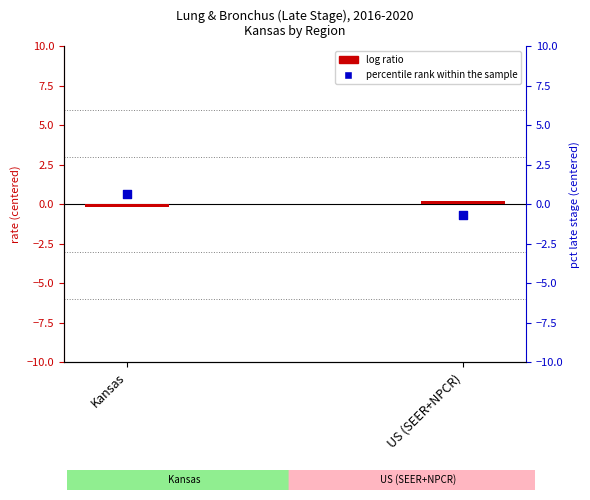

Which series has the largest total across all categories?

log ratio